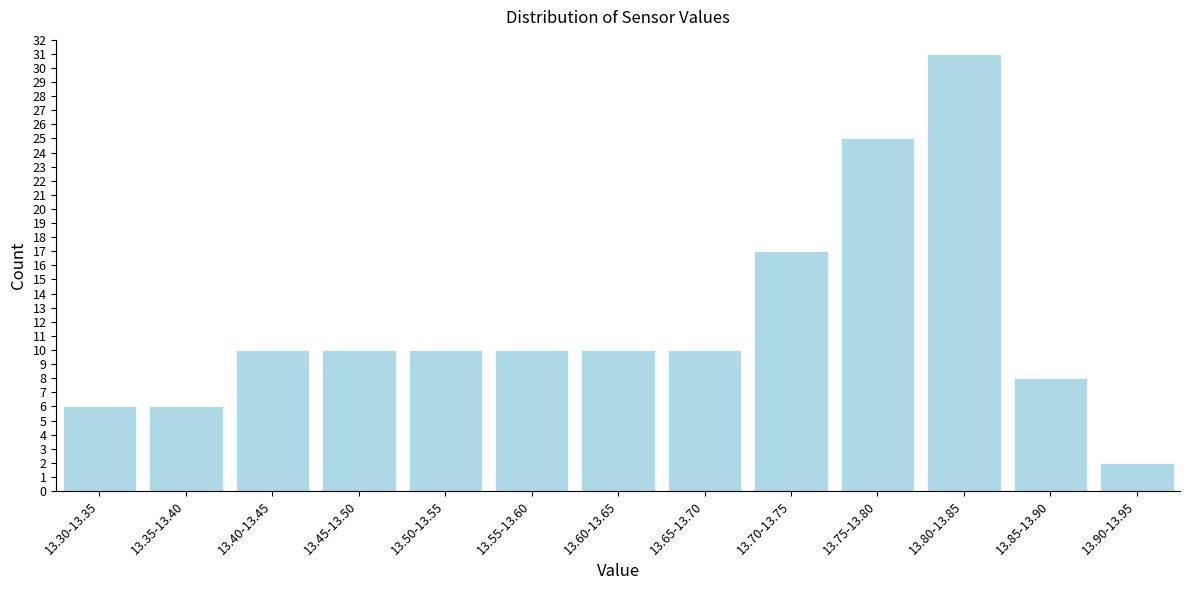

Reading left to right, list all the values displayed in this chart.

6	6	10	10	10	10	10	10	17	25	31	8	2